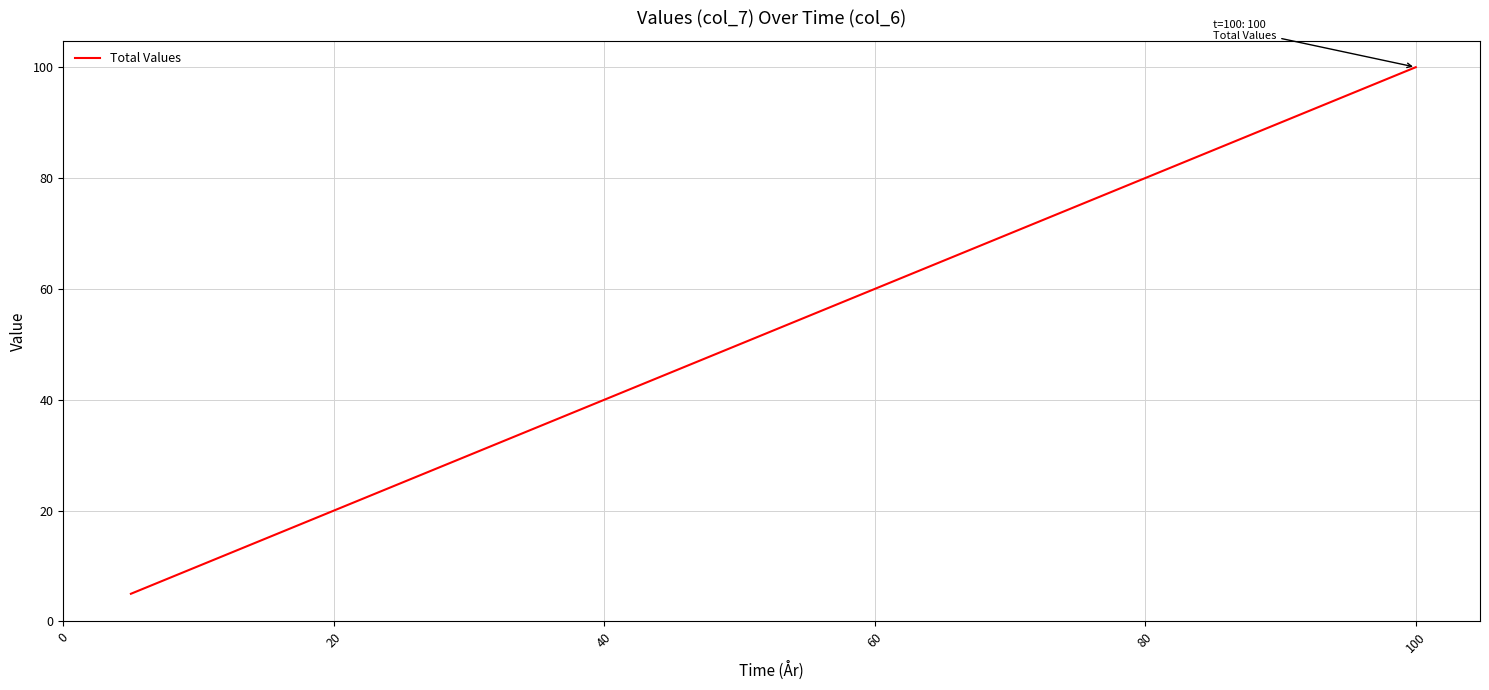

Reading right to left, transcribe all the data shown in this chart.

100	100	95	95	90	90	85	85	80	80	75	75	70	70	65	65	60	60	55	55	50	50	45	45	40	40	35	35	30	30	25	25	20	20	15	15	10	10	5	5